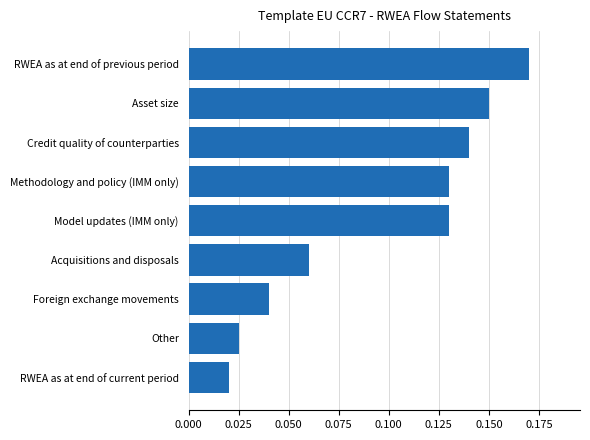

What is the sum of all values?

0.9